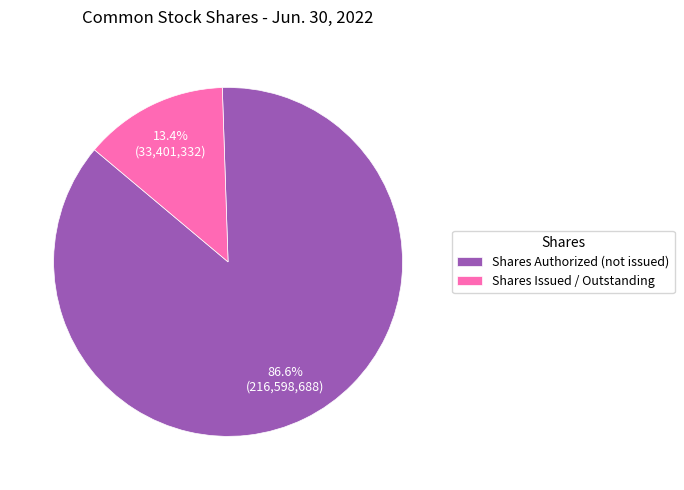

Which category has the smallest portion of the pie?

Shares Issued / Outstanding